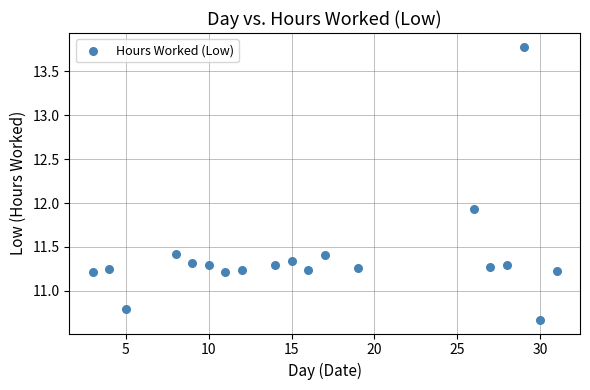

What Y value in the scatter plot is closest to 12?

11.9